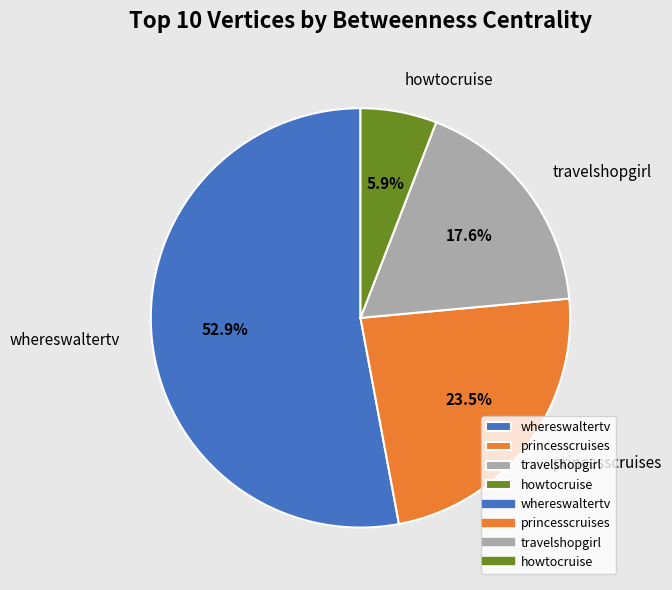

Count the number of slices in the pie.

4